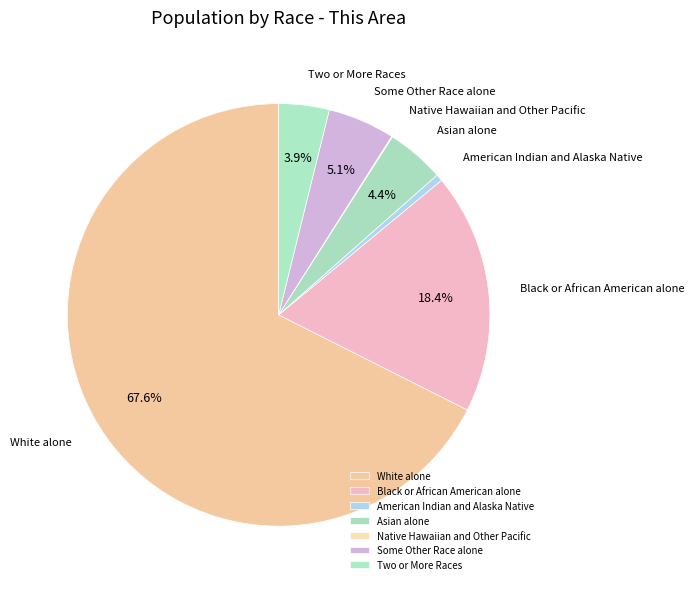

The White alone slice represents 80% of the pie. True or false?

False